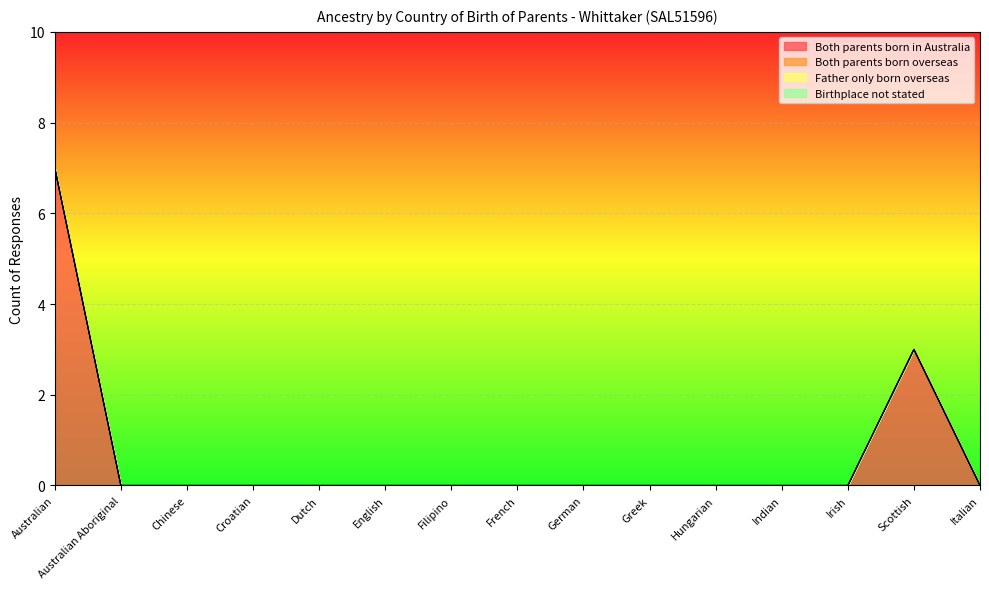

How many lines are shown in the chart?

4